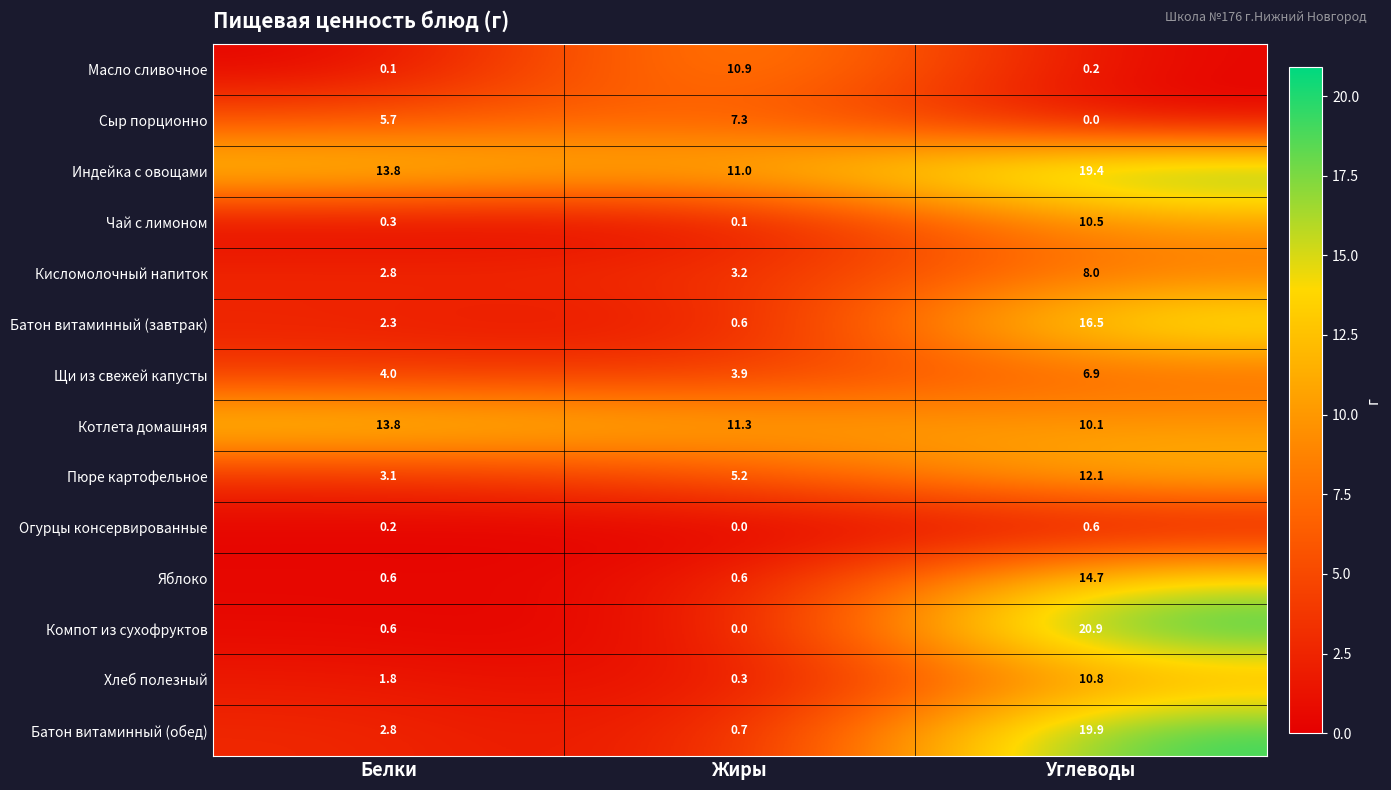

List the series in order of their peak value, lowest first.

Огурцы консервированные, Щи из свежей капусты, Сыр порционно, Кисломолочный напиток, Чай с лимоном, Хлеб полезный, Масло сливочное, Пюре картофельное, Котлета домашняя, Яблоко, Батон витаминный (завтрак), Индейка с овощами, Батон витаминный (обед), Компот из сухофруктов